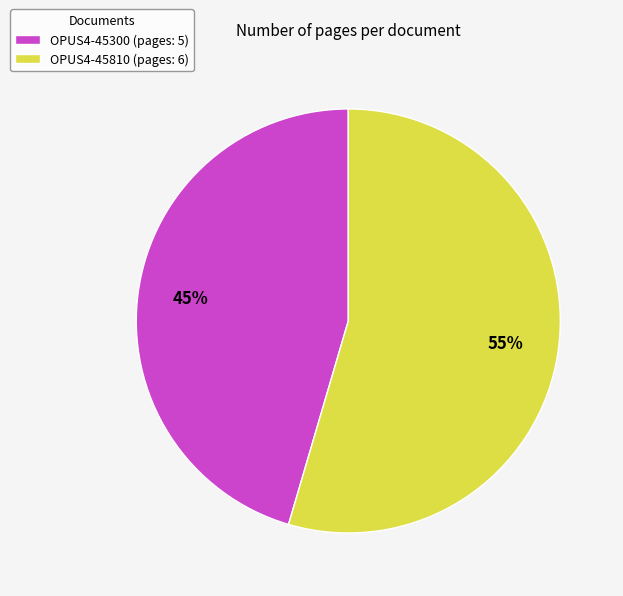

To the nearest percent, what is the average slice percentage?

50%